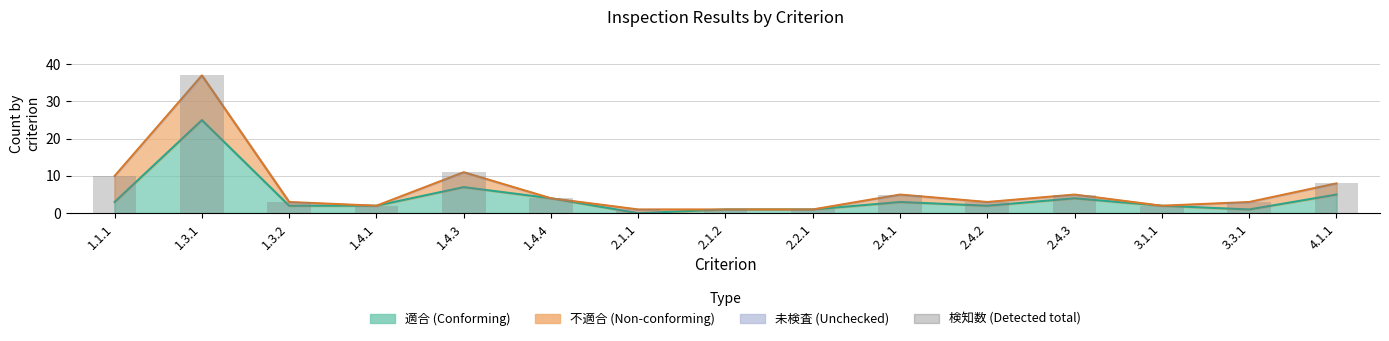

The value at 1.3.1 is 11. True or false?

False